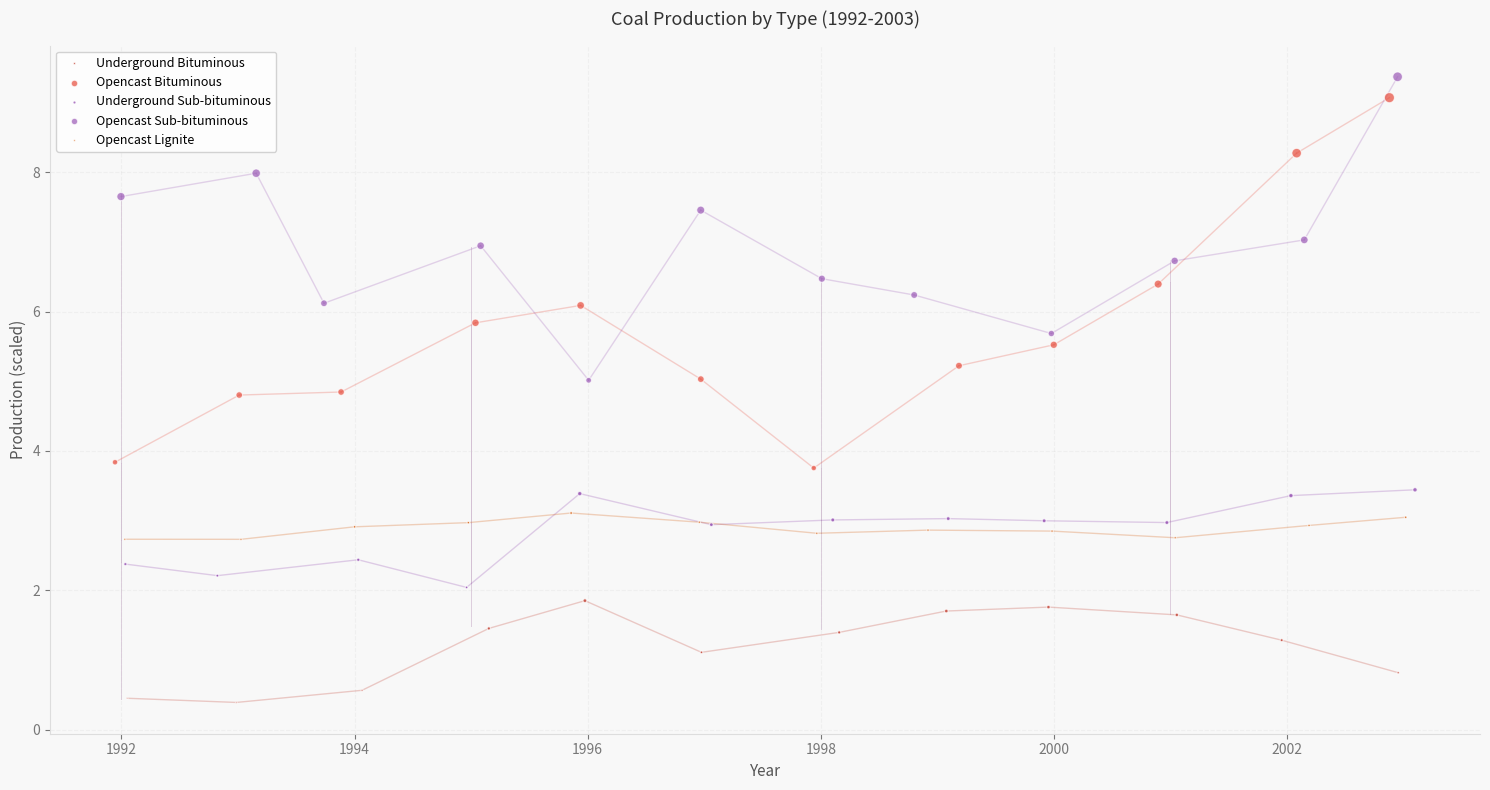

Which series contains the lowest Y value?

Underground Bituminous